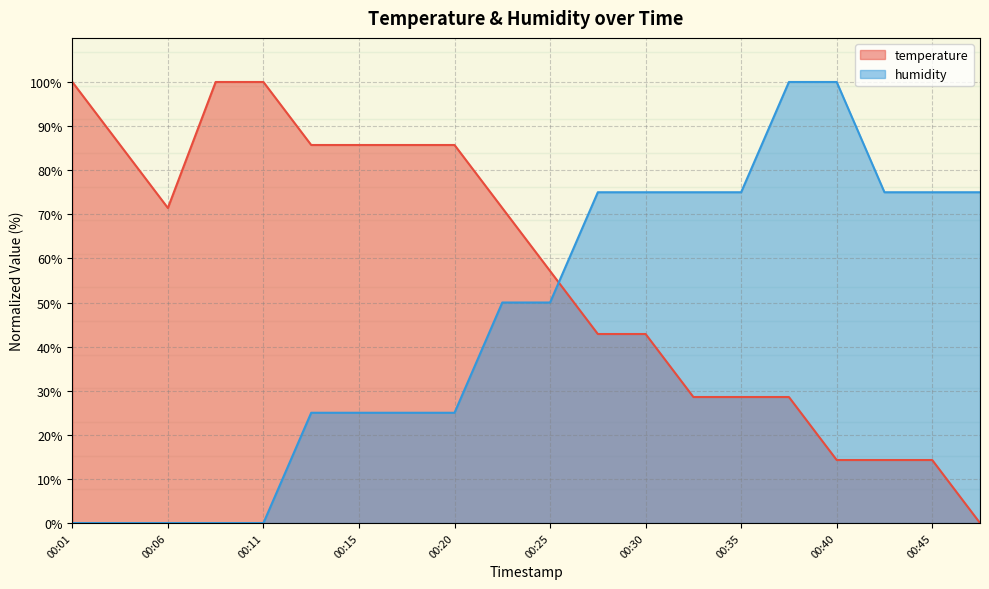

Reading right to left, extract all data points from this chart.

temperature: 00:47=0.0	00:45=14.3	00:42=14.3	00:40=14.3	00:37=28.6	00:35=28.6	00:32=28.6	00:30=42.9	00:28=42.9	00:25=57.1	00:23=71.4	00:20=85.7	00:18=85.7	00:15=85.7	00:13=85.7	00:11=100.0	00:08=100.0	00:06=71.4	00:03=85.7	00:01=100.0
humidity: 00:47=75.0	00:45=75.0	00:42=75.0	00:40=100.0	00:37=100.0	00:35=75.0	00:32=75.0	00:30=75.0	00:28=75.0	00:25=50.0	00:23=50.0	00:20=25.0	00:18=25.0	00:15=25.0	00:13=25.0	00:11=0.0	00:08=0.0	00:06=0.0	00:03=0.0	00:01=0.0